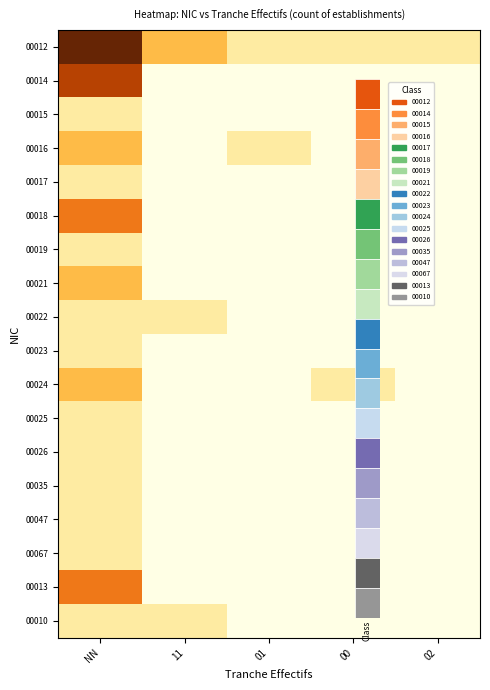

Which series has the largest total across all categories?

00012